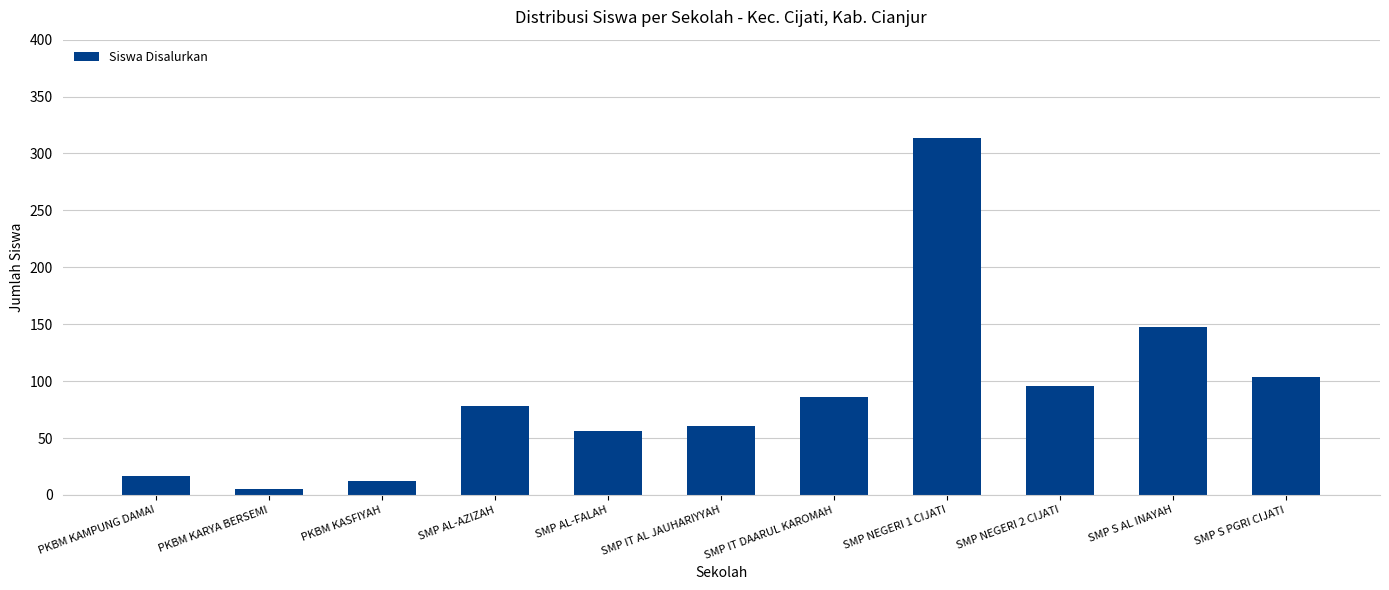

Reading right to left, extract all data points from this chart.

SMP S PGRI CIJATI=104	SMP S AL INAYAH=148	SMP NEGERI 2 CIJATI=96	SMP NEGERI 1 CIJATI=314	SMP IT DAARUL KAROMAH=86	SMP IT AL JAUHARIYYAH=61	SMP AL-FALAH=56	SMP AL-AZIZAH=78	PKBM KASFIYAH=12	PKBM KARYA BERSEMI=5	PKBM KAMPUNG DAMAI=17